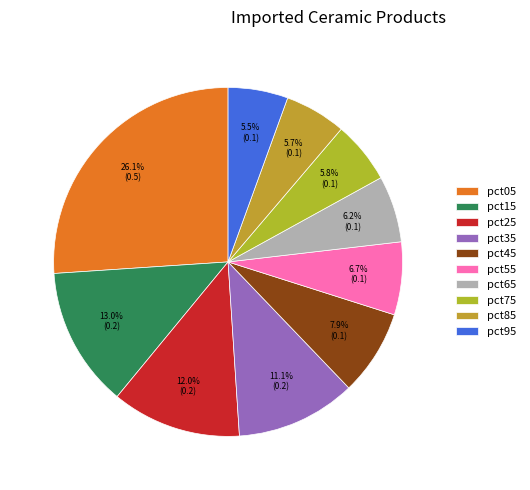

The pct85 slice represents 1% of the pie. True or false?

False